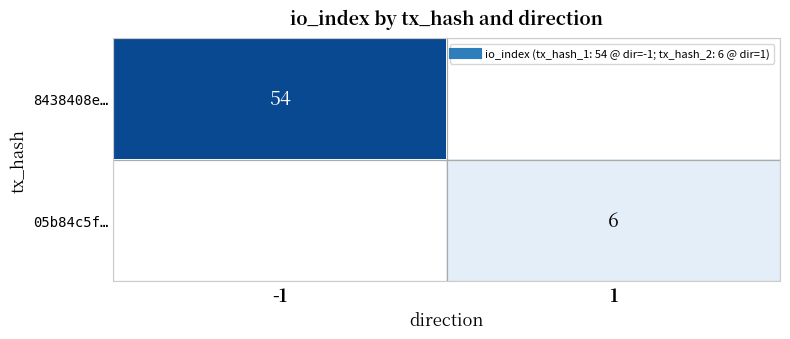

At which label does 05b84c5f… reach its minimum?

-1